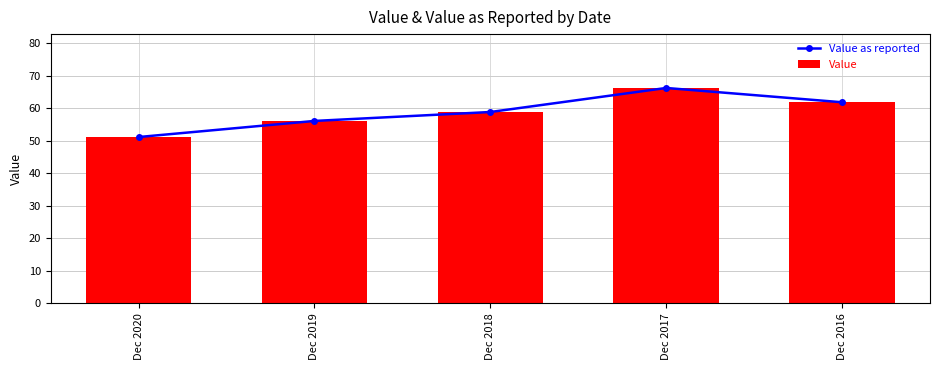

What is the value of the Value bar at the 1st from the left?

51.2